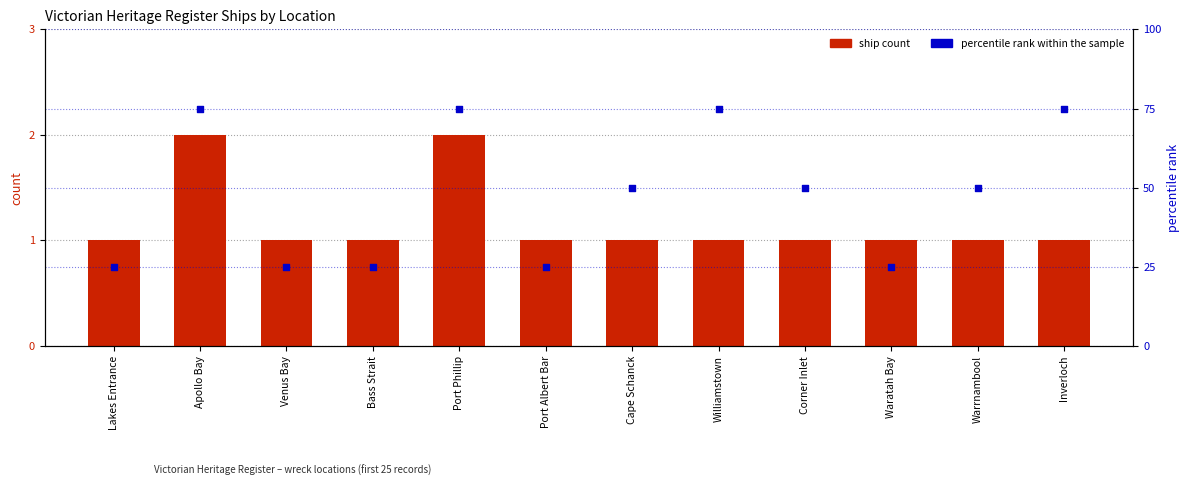

Is the value of percentile rank within the sample at Venus Bay greater than the value of ship count at Cape Schanck?

Yes